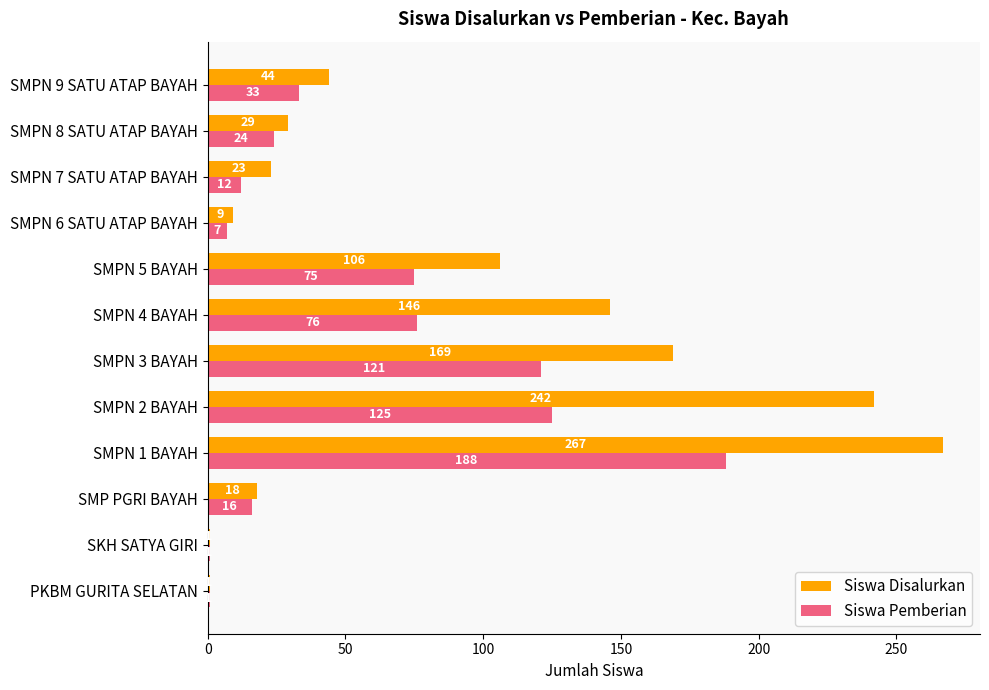

How many series are shown in this chart?

2